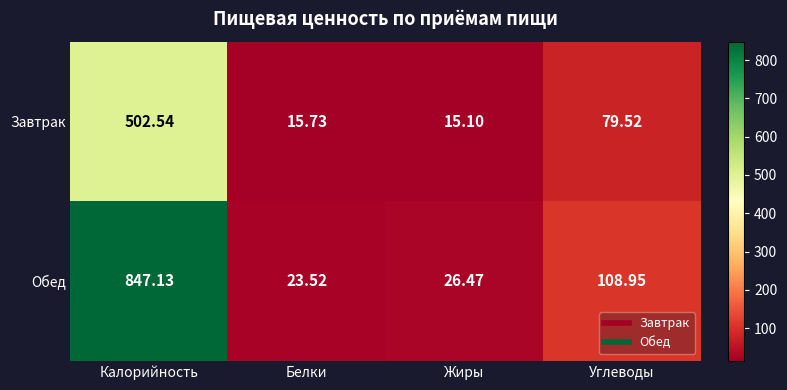

Is the value of Обед at Углеводы greater than the value of Завтрак at Калорийность?

No